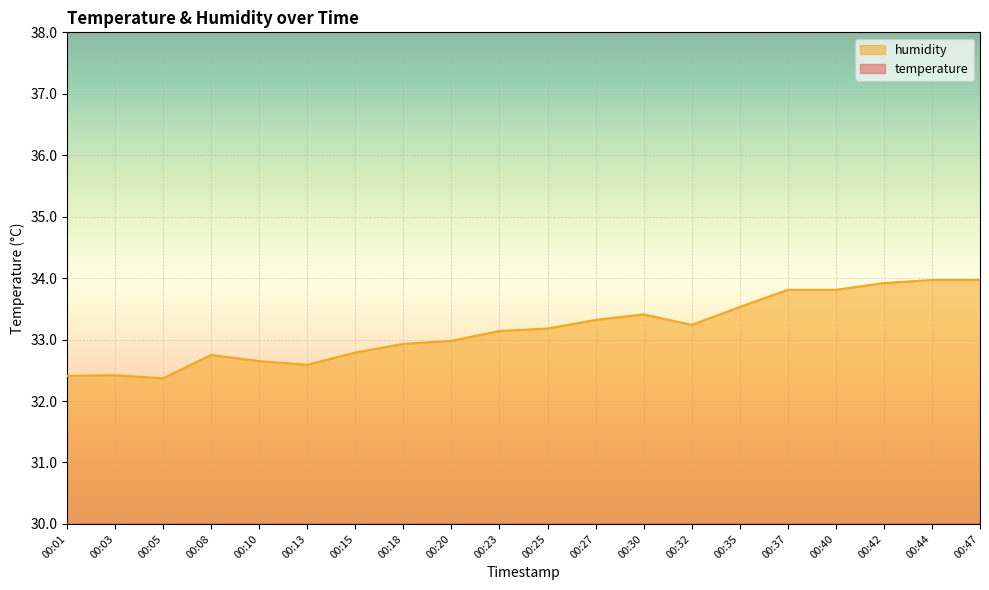

List the series in order of their overall mean, highest first.

humidity, temperature